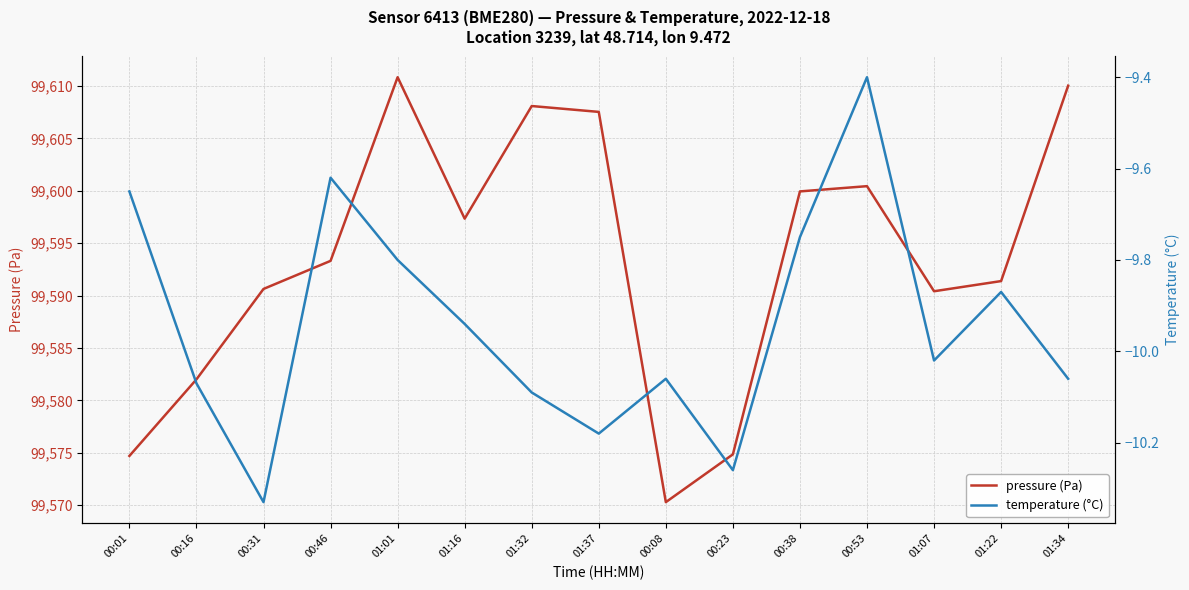

At which label is pressure (Pa) closest to 99590?

01:07